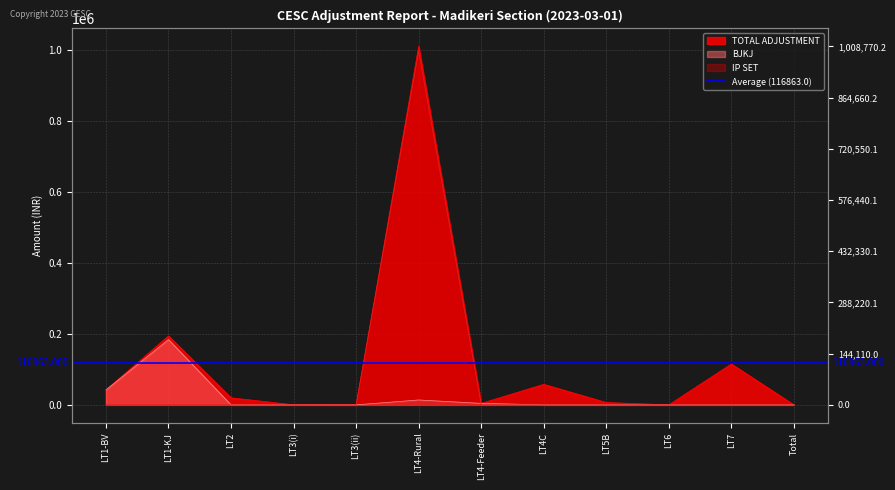

At how many categories does at least one series exceed 862048?

1